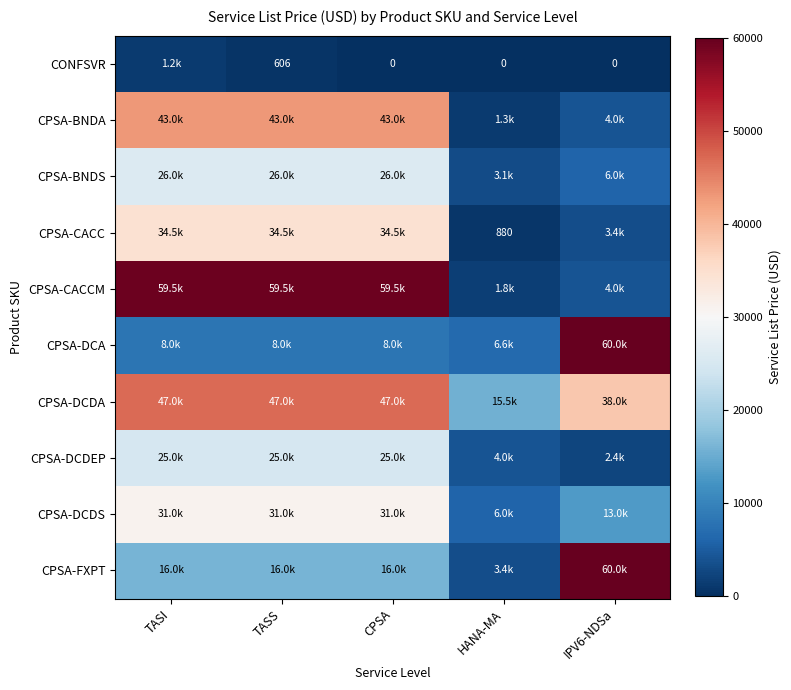

Read the CPSA-CACC value at TASI, to the nearest 100.

34500